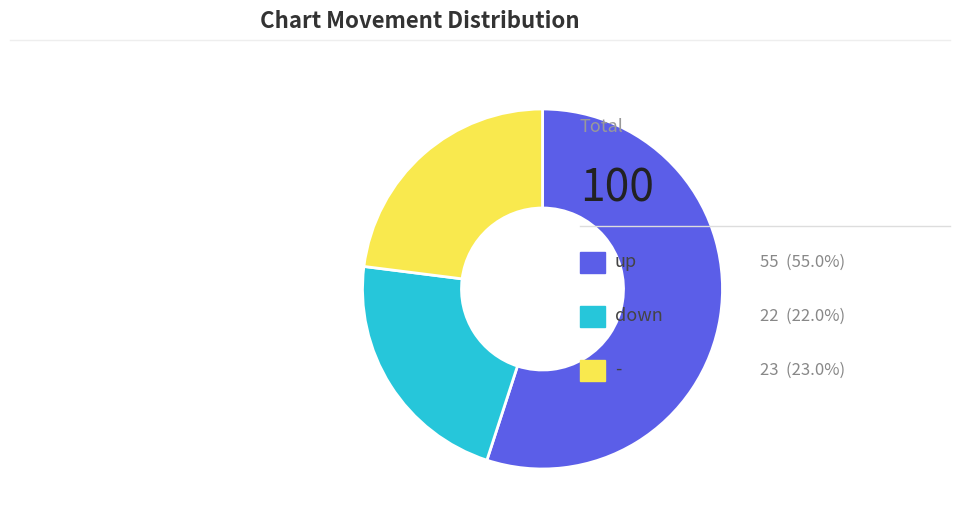

Is there any slice that represents more than half of the pie?

Yes